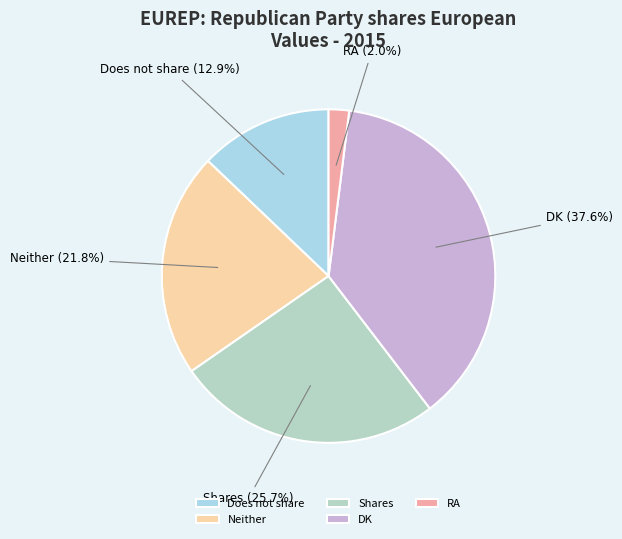

To the nearest percent, what portion does Neither represent?

22%